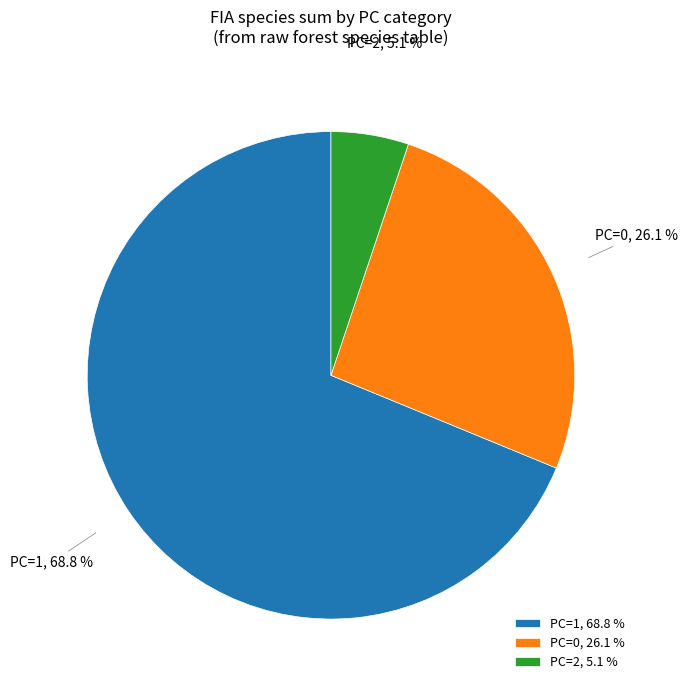

Which has a higher value, PC=1, 68.8 % or PC=2, 5.1 %?

PC=1, 68.8 %